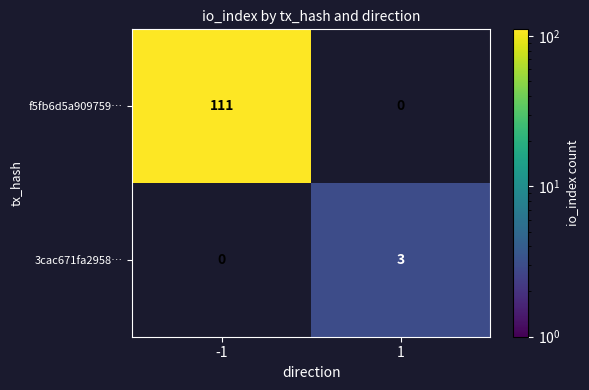

The value of 3cac671fa2958… at 1 is 4. True or false?

False